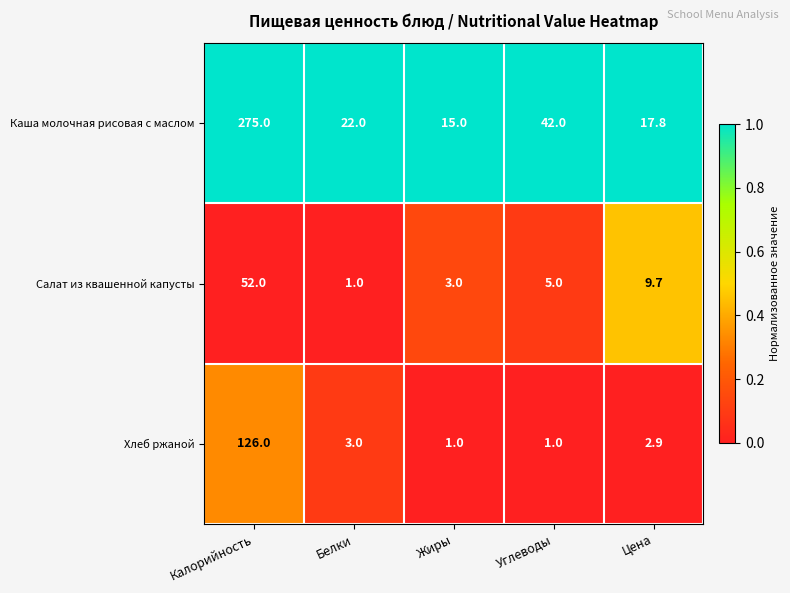

True or false: Салат из квашенной капусты has a value of 5.0 at Углеводы.

True